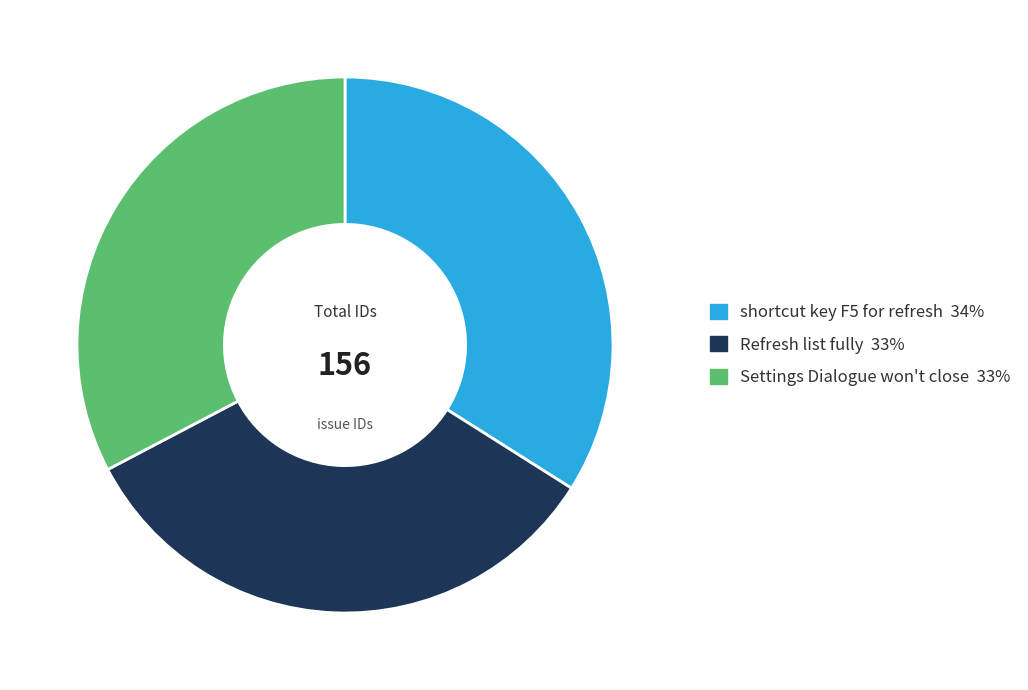

True or false: Refresh list fully accounts for 33% of the total.

True